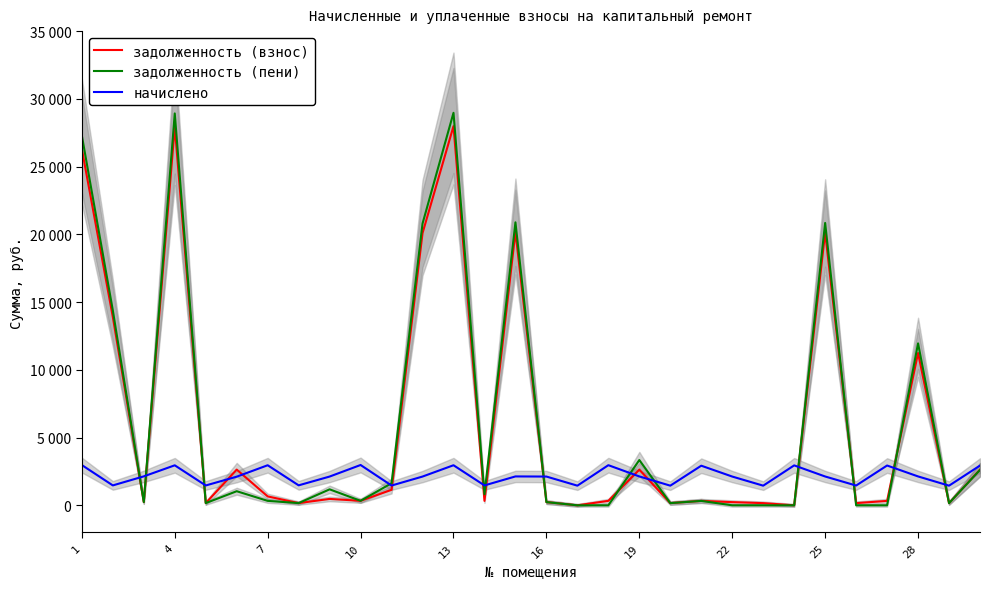

What is the value of the задолженность (взнос) point at the 18th from the left?

329.1